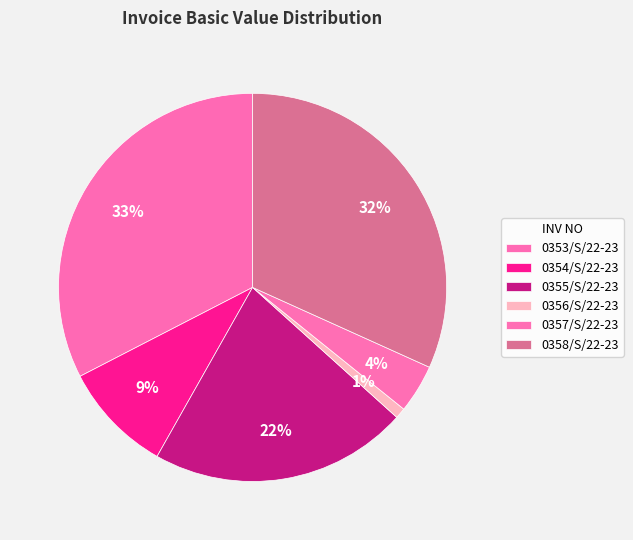

To the nearest percent, what is the combined percentage of 0353/S/22-23 and 0354/S/22-23?

42%